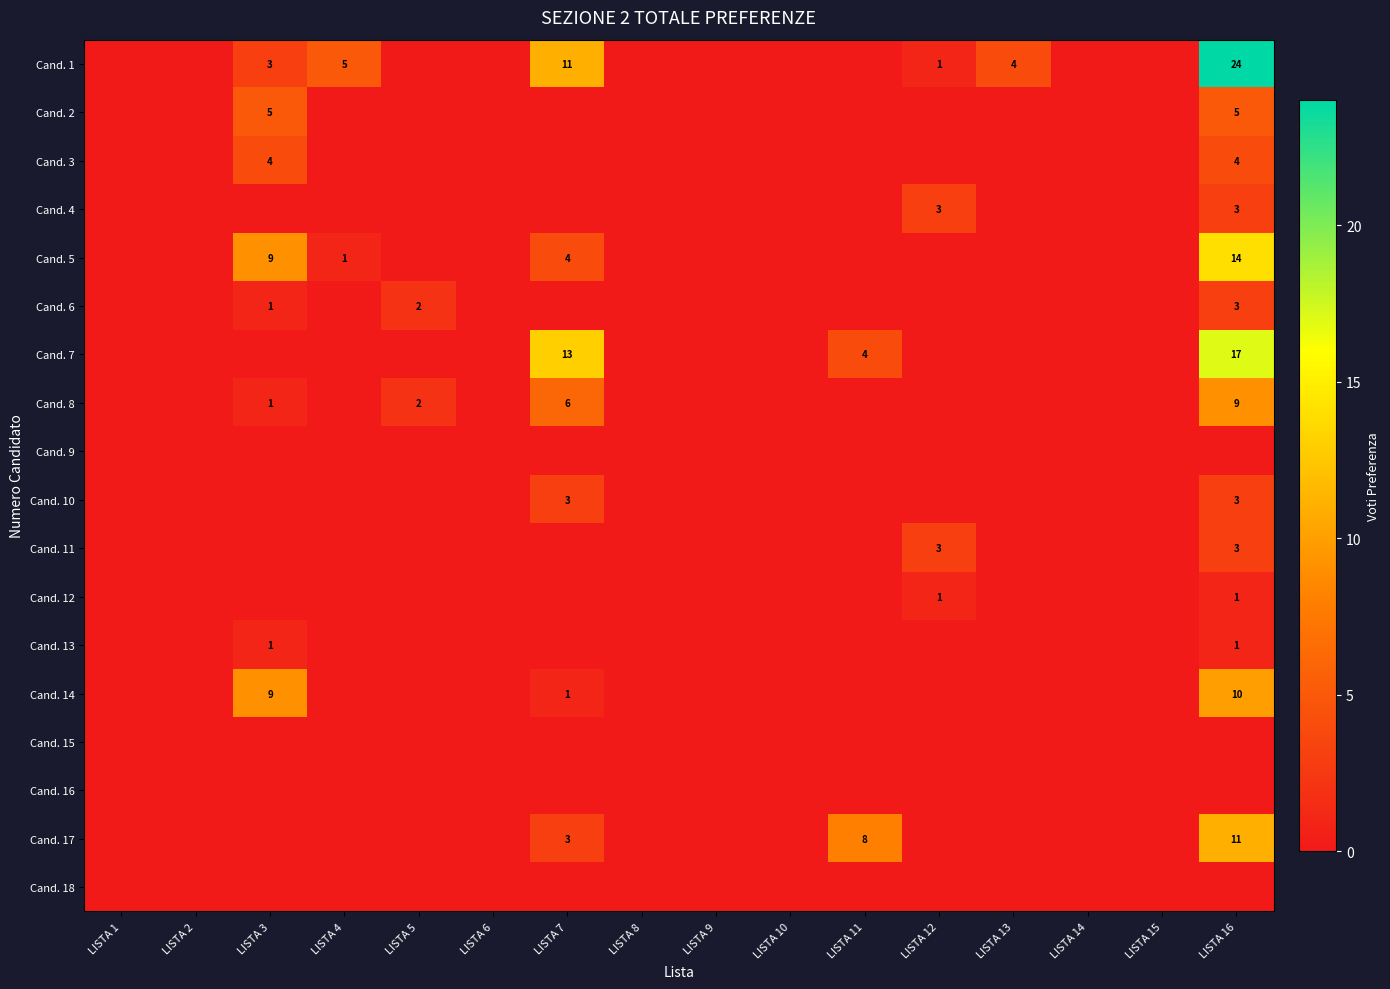

Rank the categories by Cand. 5 value from lowest to highest.

LISTA 1, LISTA 2, LISTA 5, LISTA 6, LISTA 8, LISTA 9, LISTA 10, LISTA 11, LISTA 12, LISTA 13, LISTA 14, LISTA 15, LISTA 4, LISTA 7, LISTA 3, LISTA 16